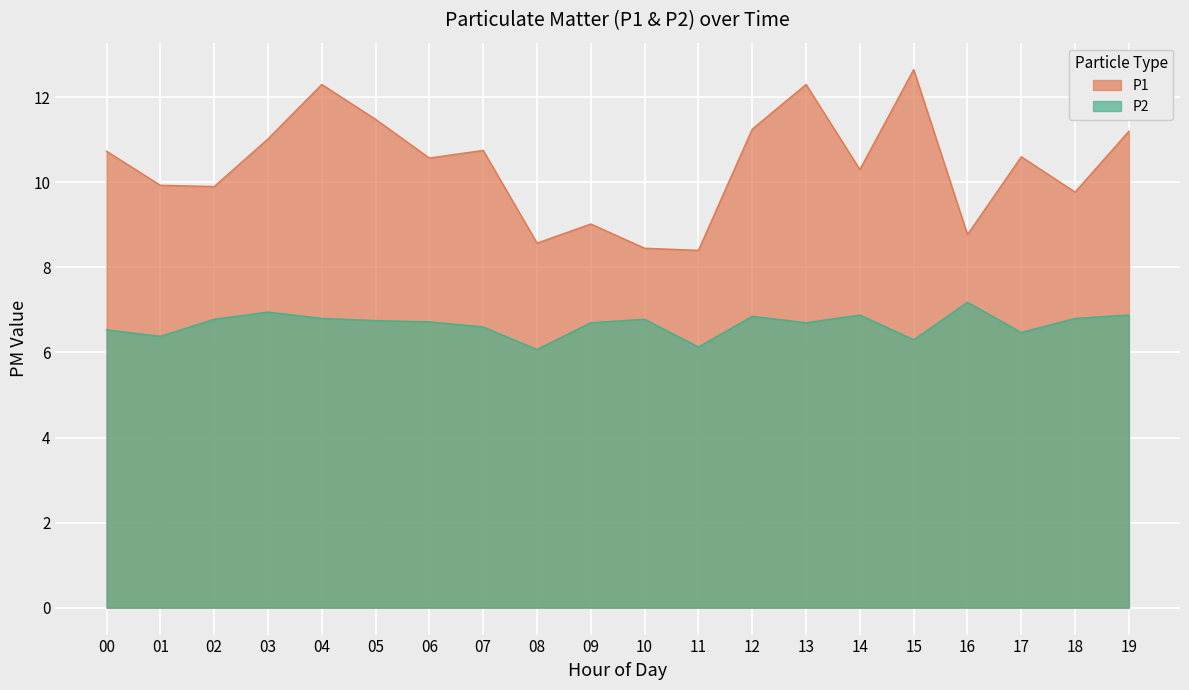

What is the value of the P2 point at the 9th from the left?

6.1